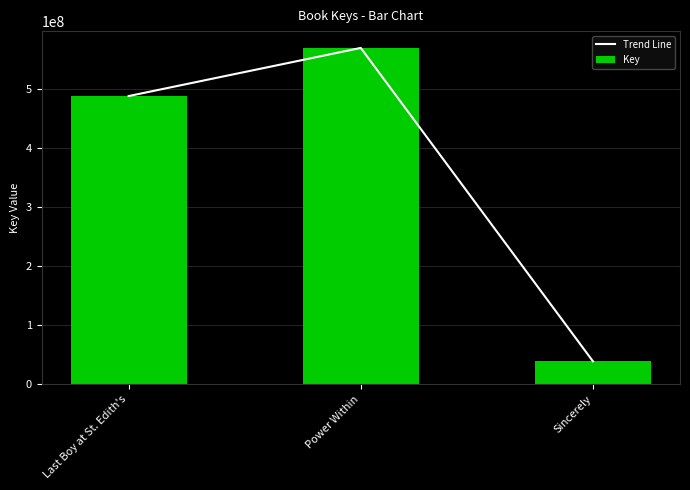

What is the smallest value displayed?

38649587